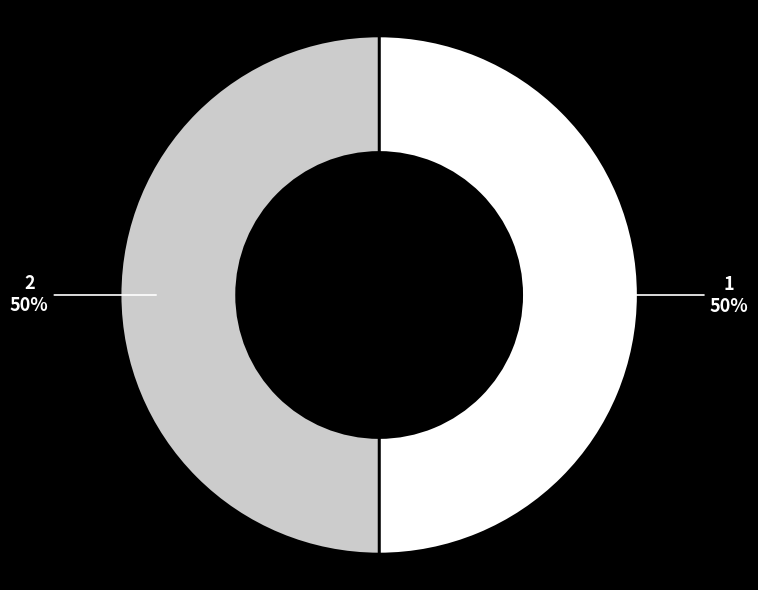

To the nearest percent, what is the average slice percentage?

50%